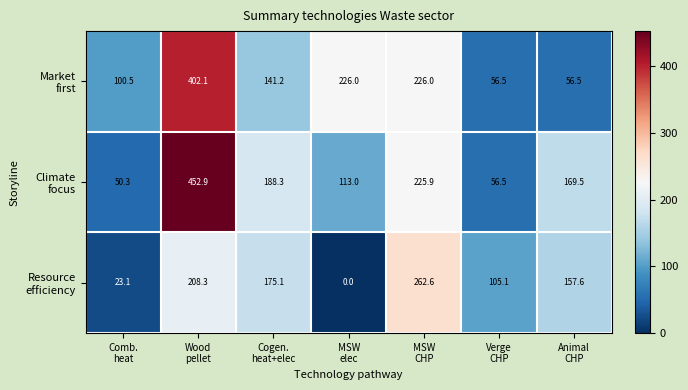

What is the greatest value displayed?

452.9